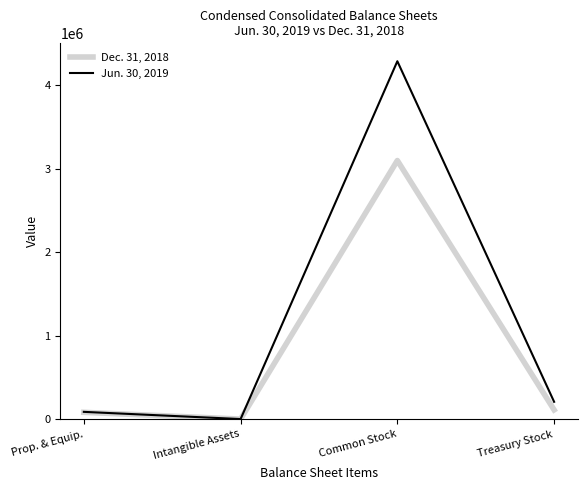

Reading left to right, transcribe all the data shown in this chart.

Dec. 31, 2018: Prop. & Equip.=81904	Intangible Assets=932	Common Stock=3100496	Treasury Stock=111245
Jun. 30, 2019: Prop. & Equip.=87548	Intangible Assets=1100	Common Stock=4290697	Treasury Stock=208003